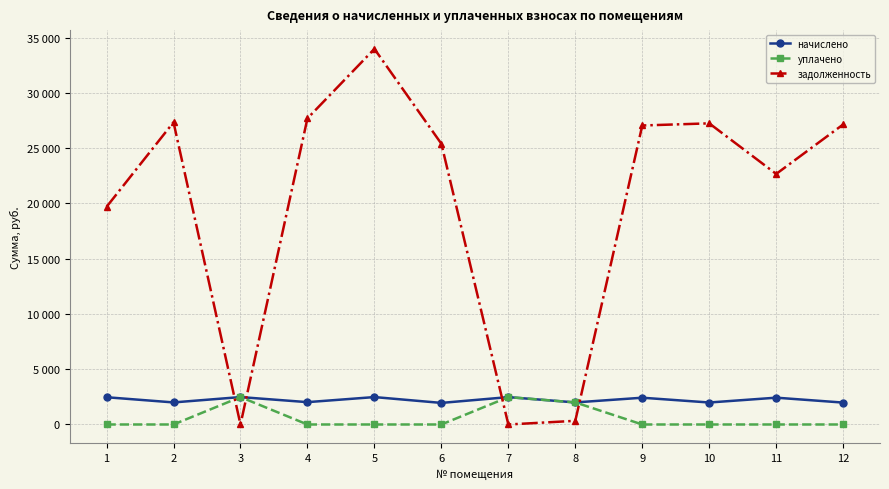

At which label does уплачено reach its minimum?

1